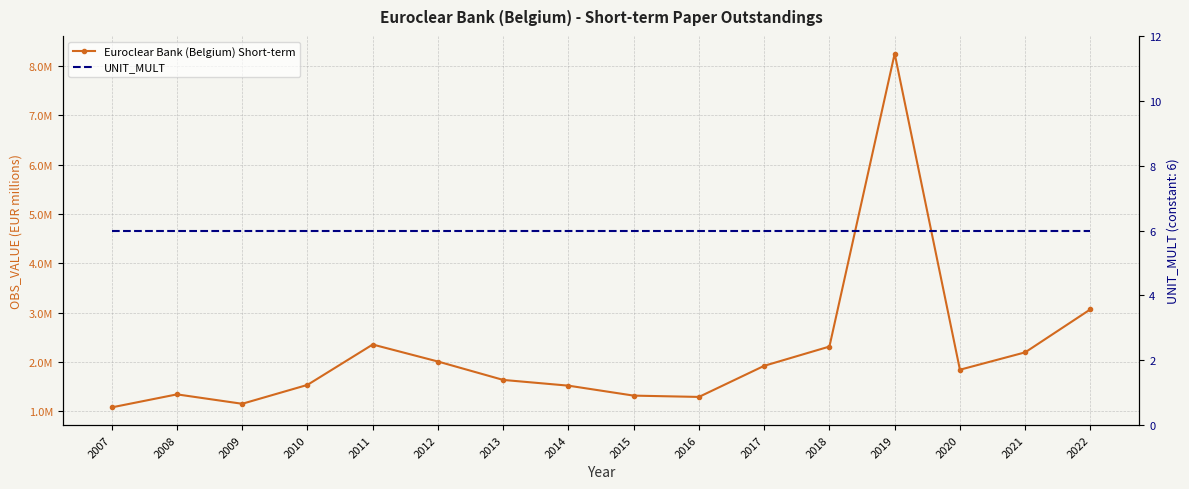

Which series changed the most between 2010 and 2020?

Euroclear Bank (Belgium) Short-term